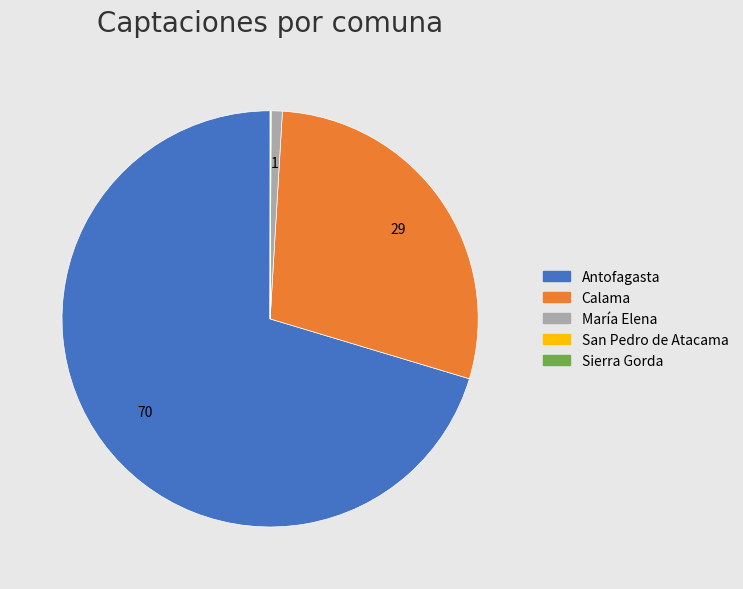

True or false: Calama accounts for 15% of the total.

False